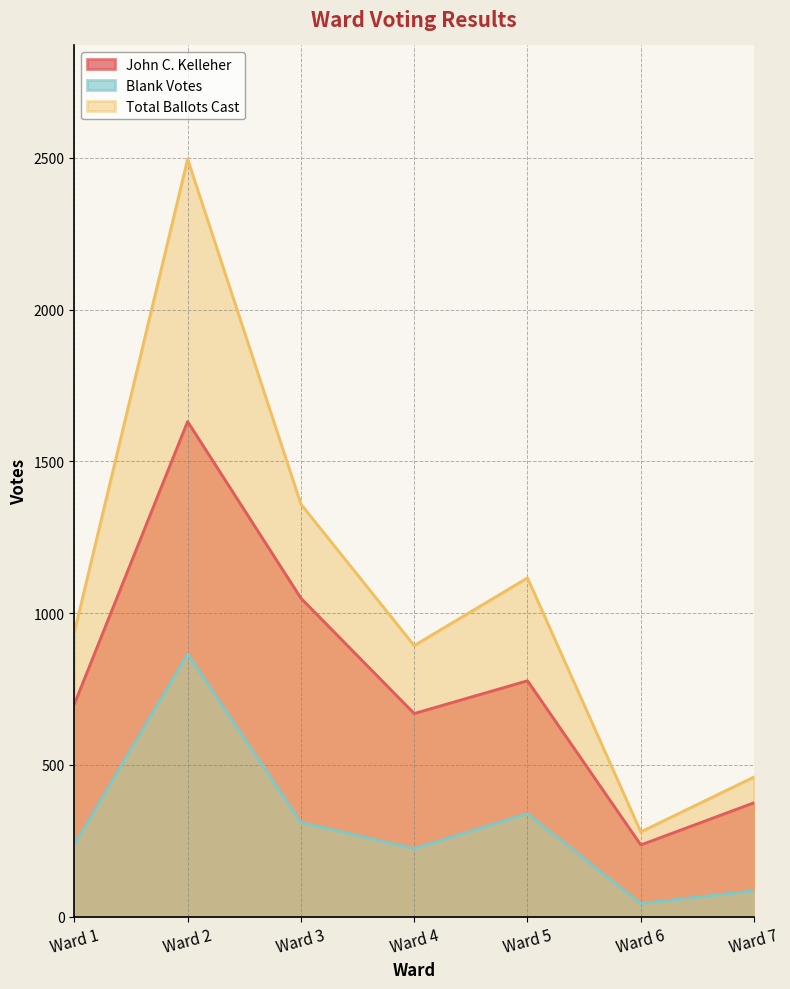

True or false: Total Ballots Cast has more than 2 points higher than both neighbors.

False